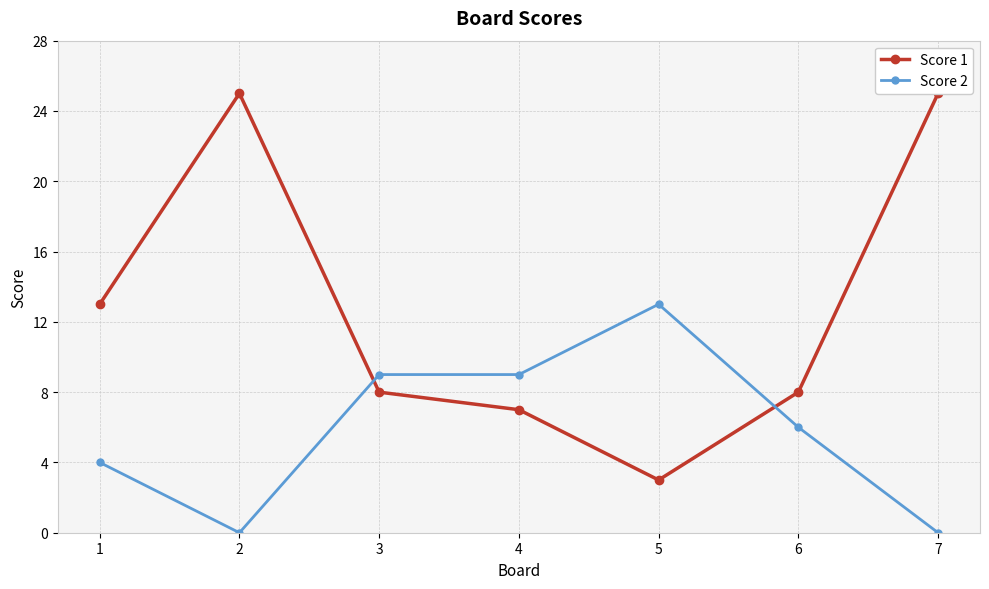

Where is Score 1 nearest to the value 14?

1